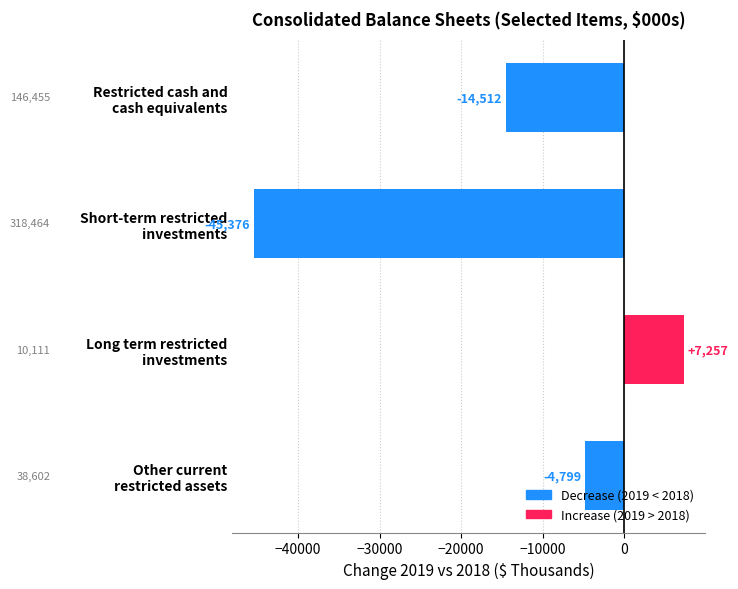

What is the difference between the maximum and second lowest values?

21769